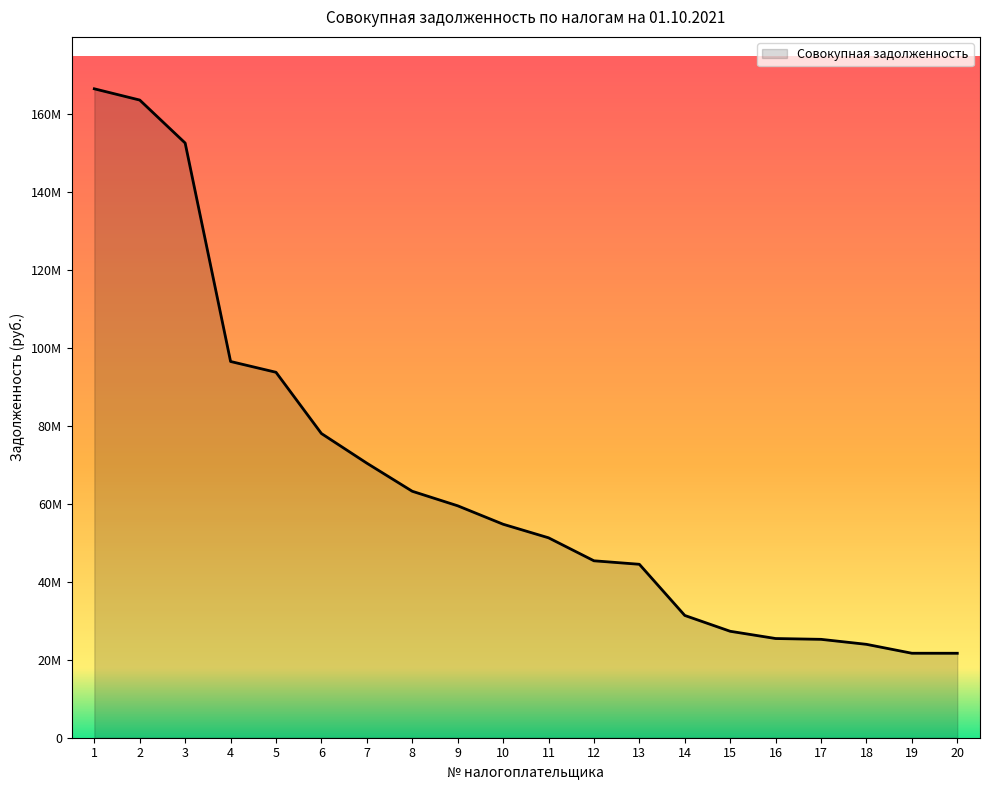

At which category does the chart reach its minimum across all series?

20